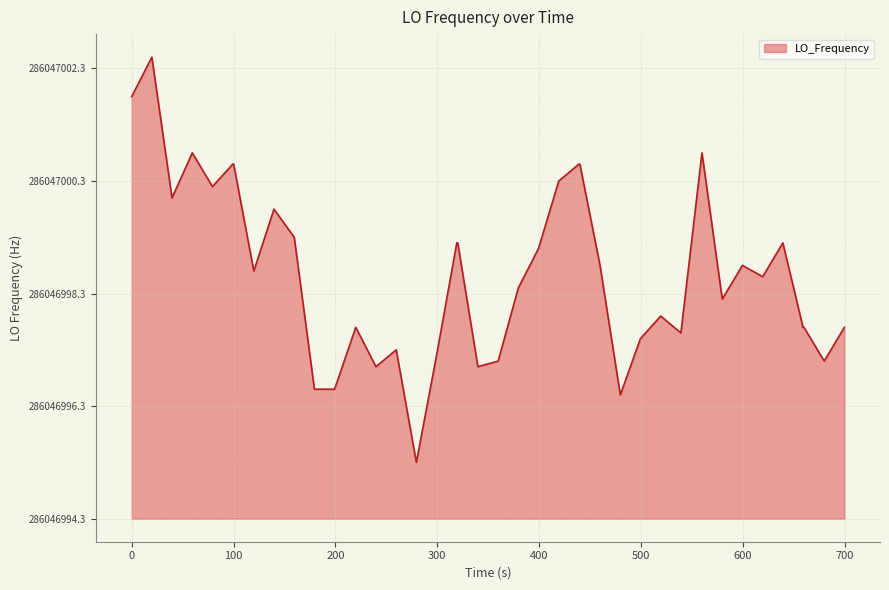

Is this an area chart (filled region under the line)?

Yes